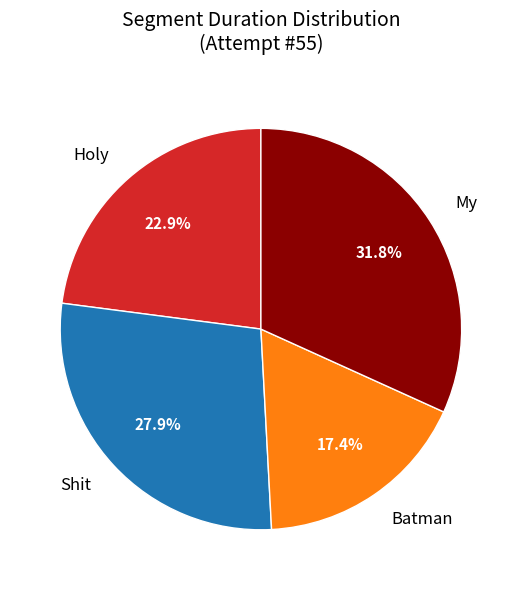

To the nearest percent, what is the combined percentage of Holy and Shit?

51%